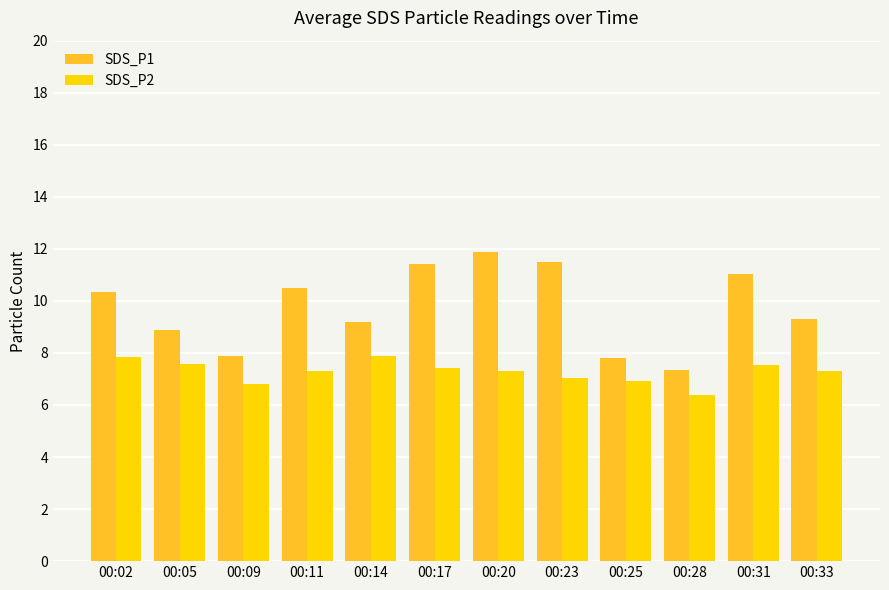

Is the value of SDS_P1 at 00:11 greater than the value of SDS_P2 at 00:11?

Yes